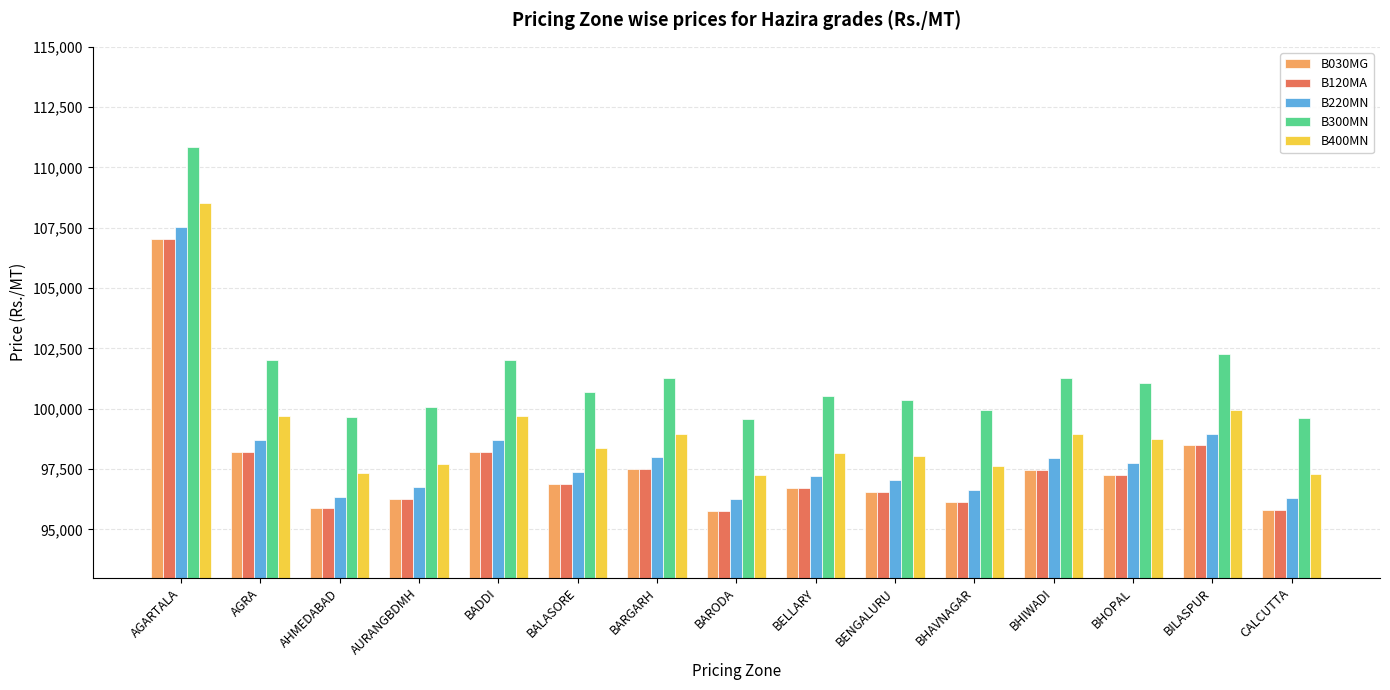

Is it true that B300MN equals 137988 at BARGARH?

False